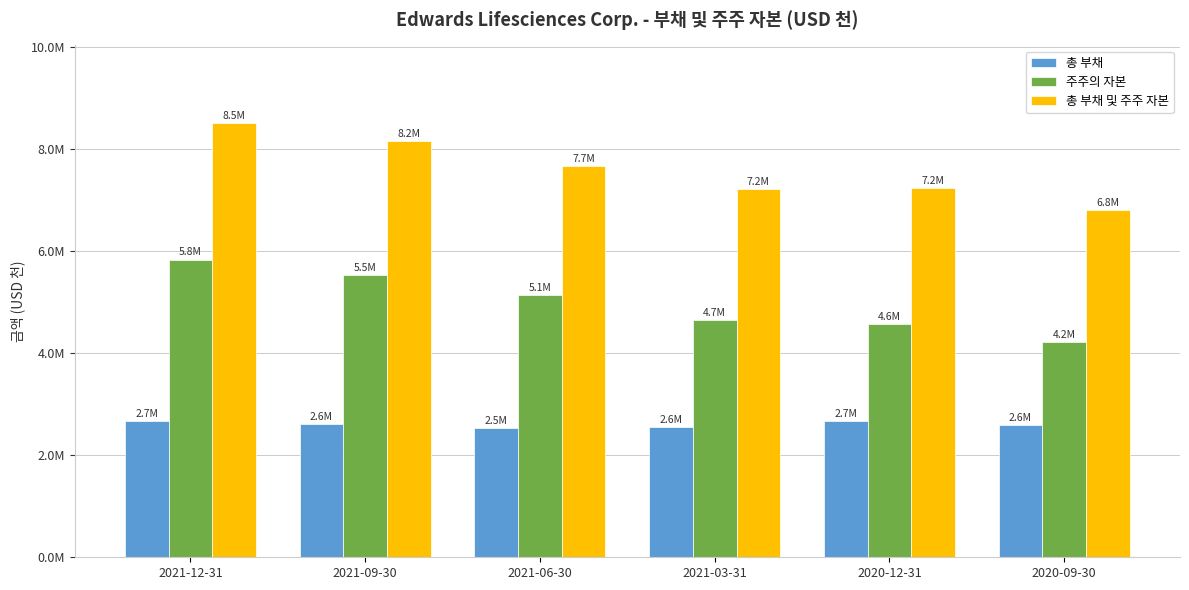

Which series changed the most between 2021-09-30 and 2021-06-30?

총 부채 및 주주 자본